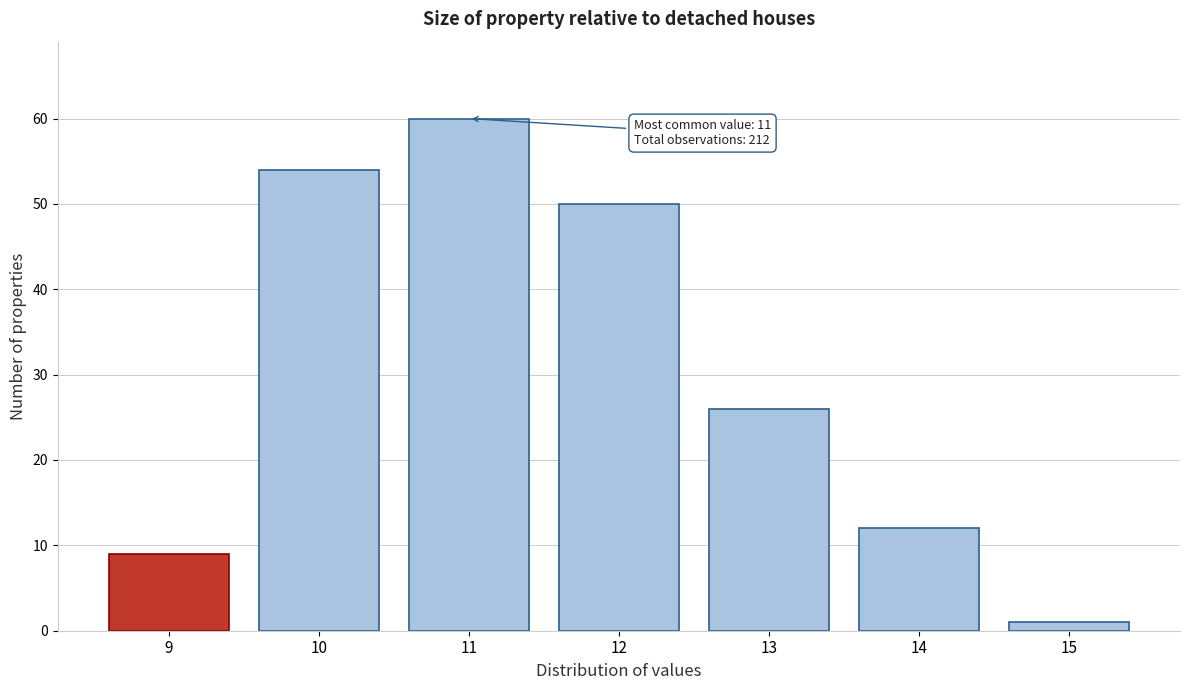

Reading left to right, extract all data points from this chart.

9=9	10=54	11=60	12=50	13=26	14=12	15=1